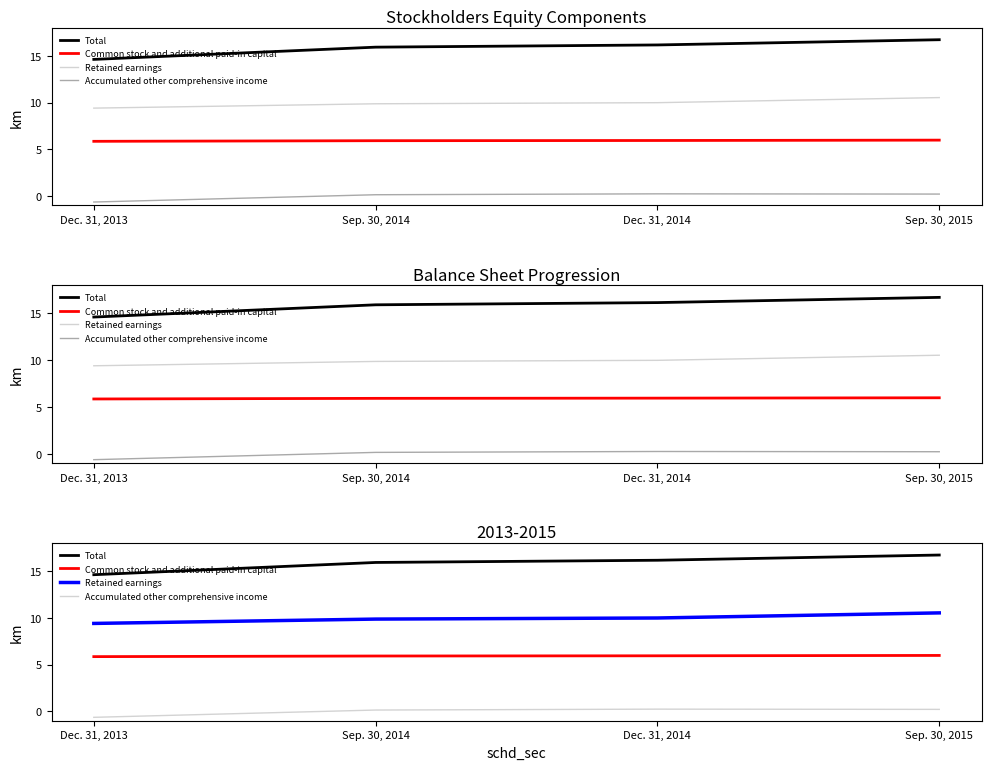

Reading left to right, transcribe all the data shown in this chart.

Total: Dec. 31, 2013=14.6	Sep. 30, 2014=15.9	Dec. 31, 2014=16.2	Sep. 30, 2015=16.7
Common stock and additional paid-in capital: Dec. 31, 2013=5.9	Sep. 30, 2014=5.9	Dec. 31, 2014=5.9	Sep. 30, 2015=6.0
Retained earnings: Dec. 31, 2013=9.4	Sep. 30, 2014=9.9	Dec. 31, 2014=10.0	Sep. 30, 2015=10.5
Accumulated other comprehensive income: Dec. 31, 2013=-0.6	Sep. 30, 2014=0.1	Dec. 31, 2014=0.2	Sep. 30, 2015=0.2